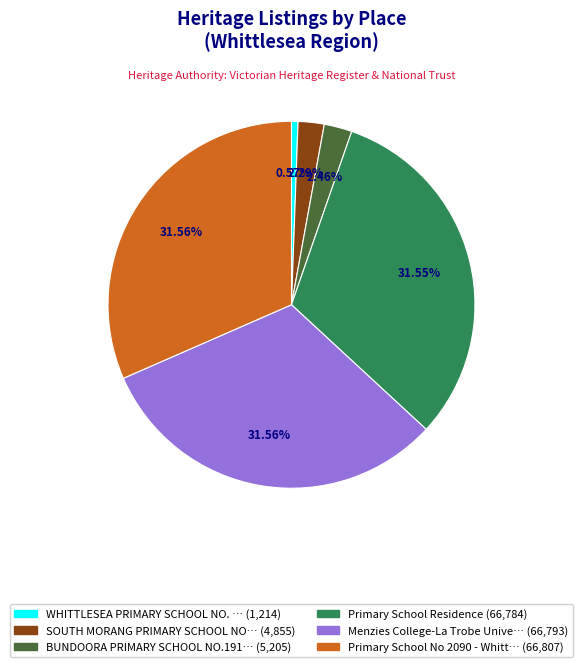

Does any single category account for the majority?

No